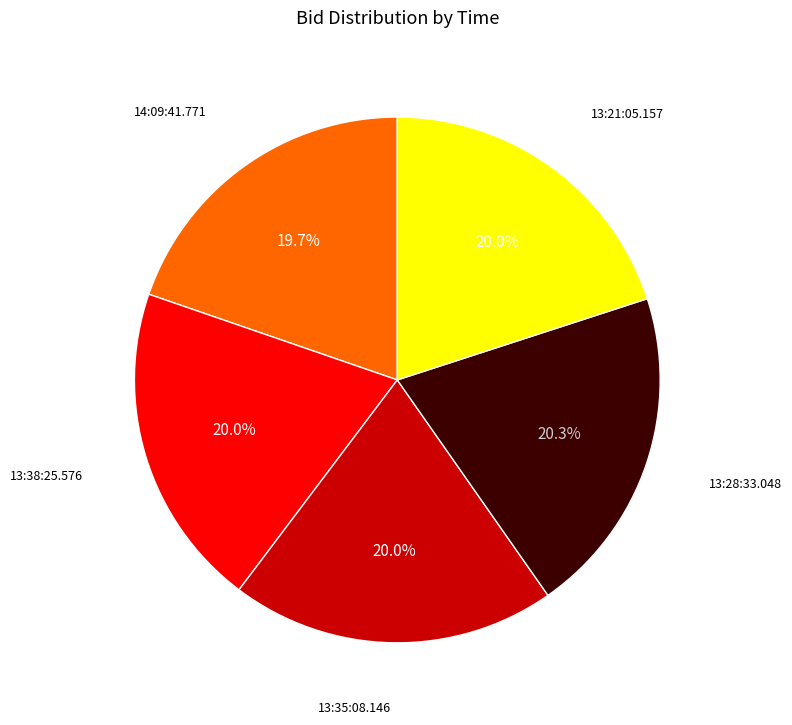

Does any single category account for the majority?

No